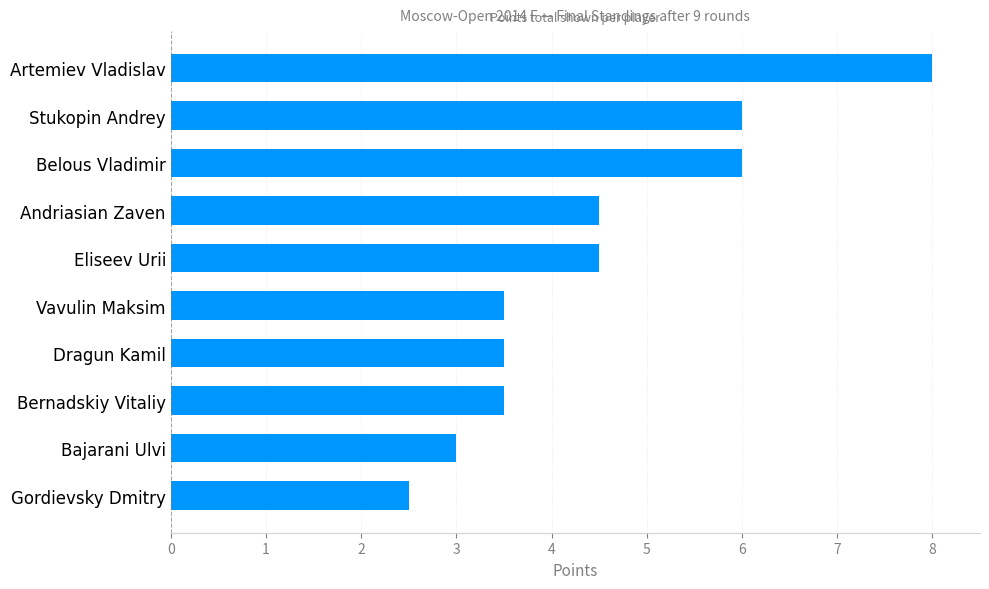

At which category does the chart reach its peak across all series?

Artemiev Vladislav